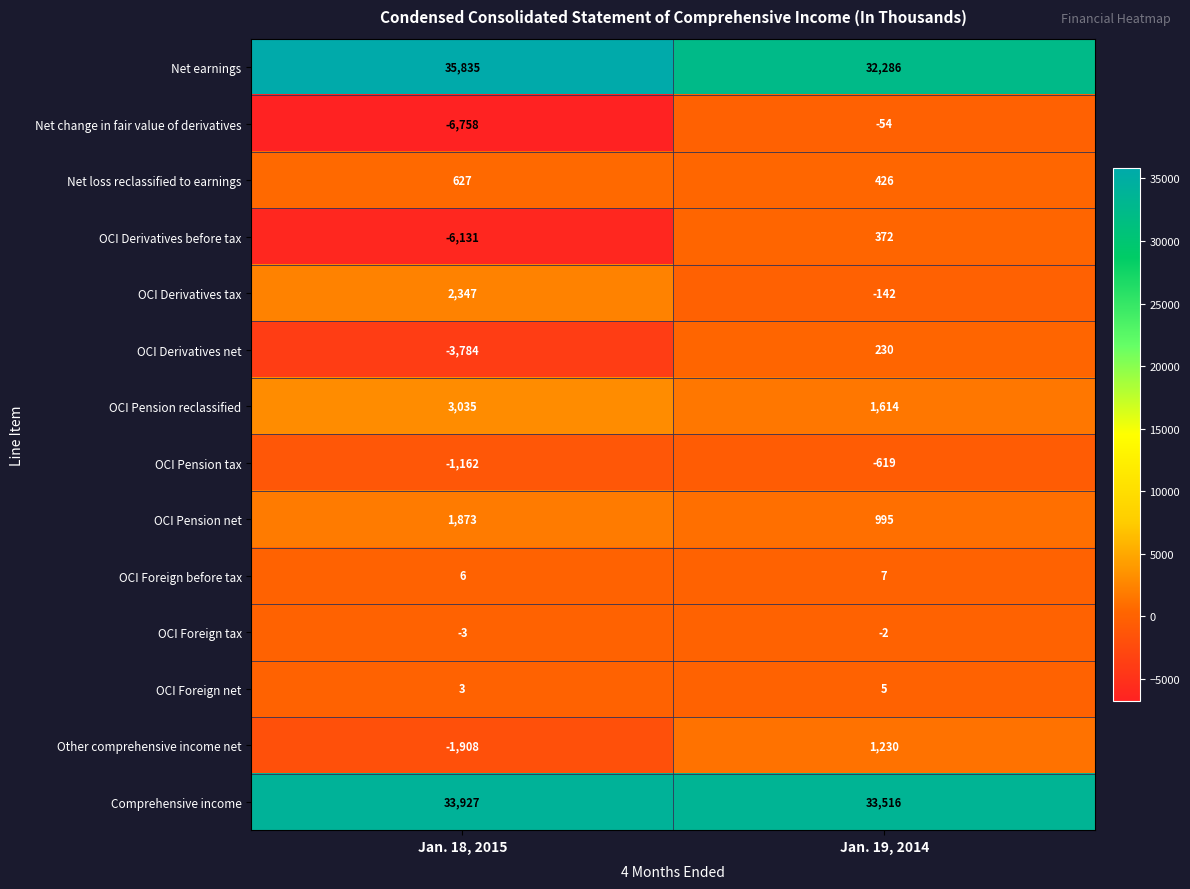

Count the number of categories in the chart.

2